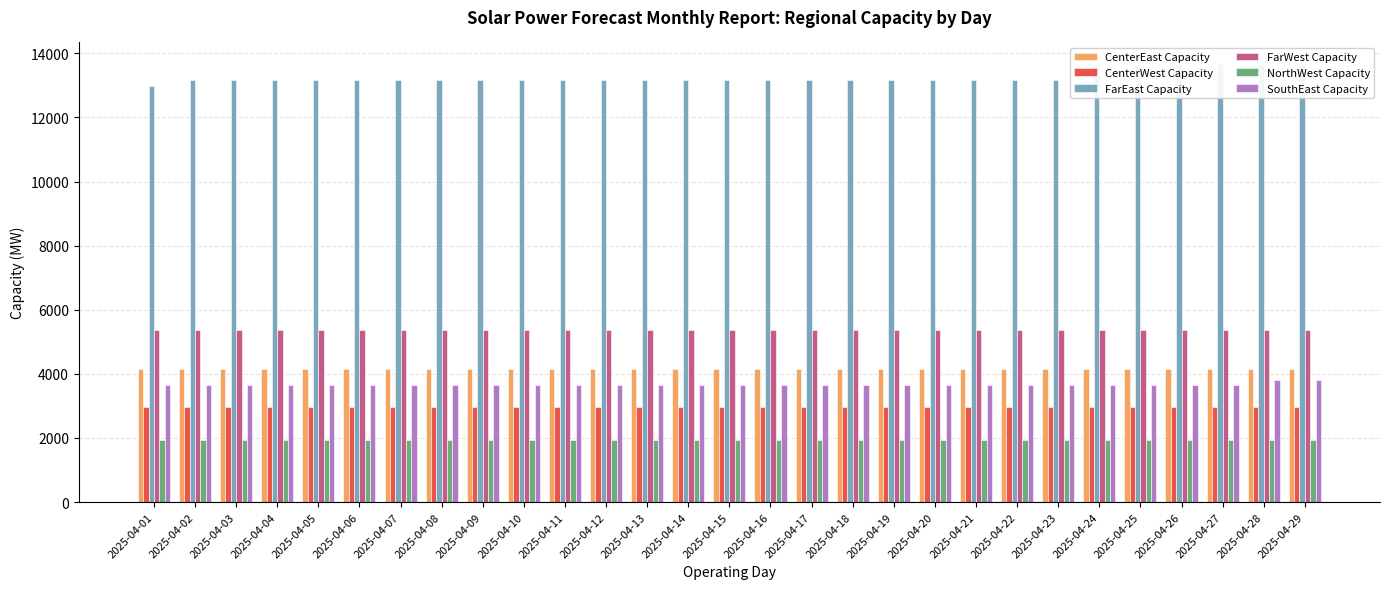

Does the chart contain any negative values?

No